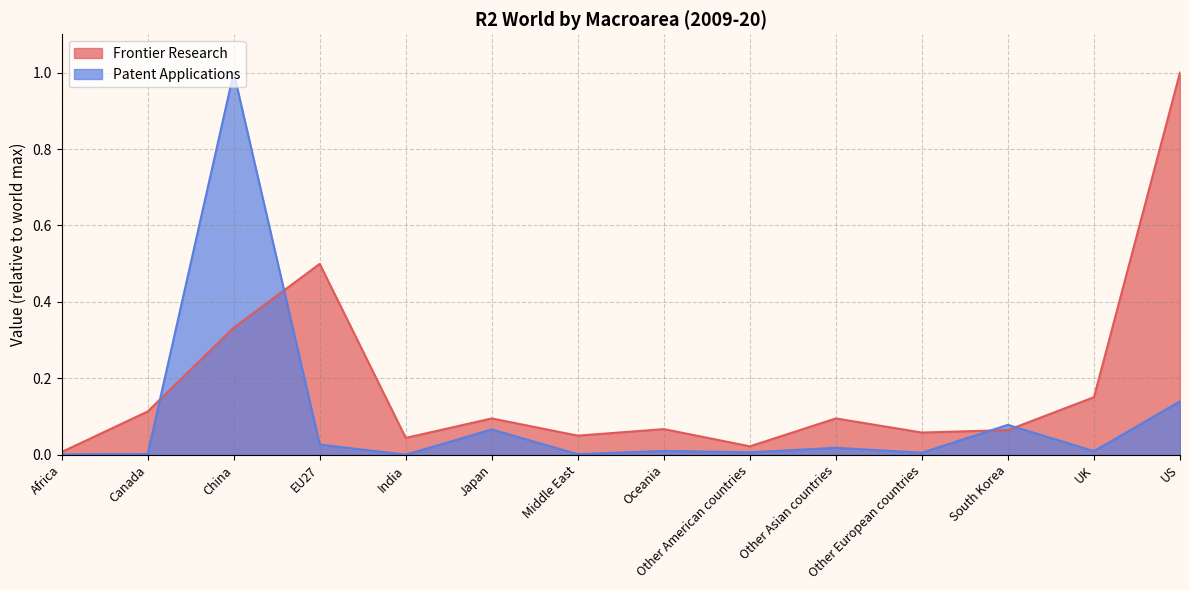

Which series has the largest total across all categories?

Frontier Research